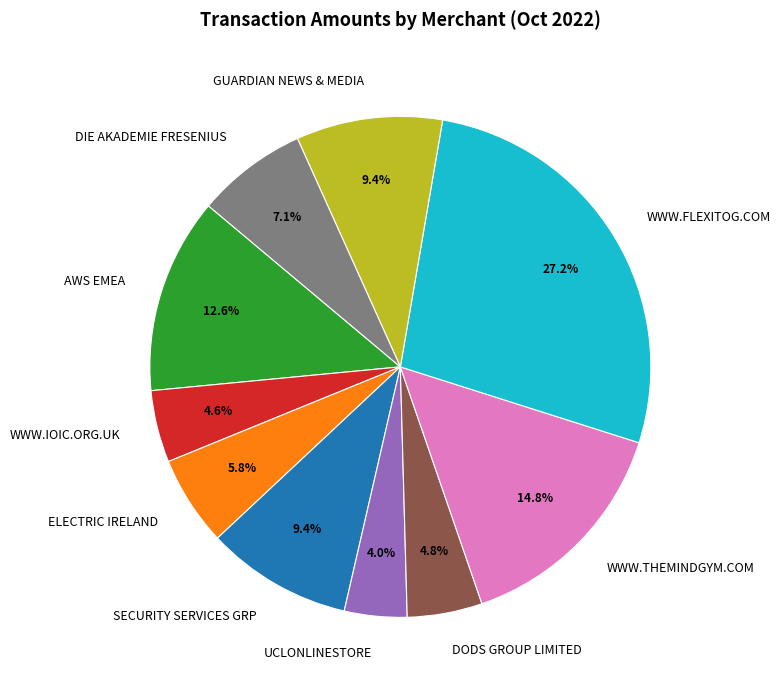

Which slice is the smallest?

UCLONLINESTORE